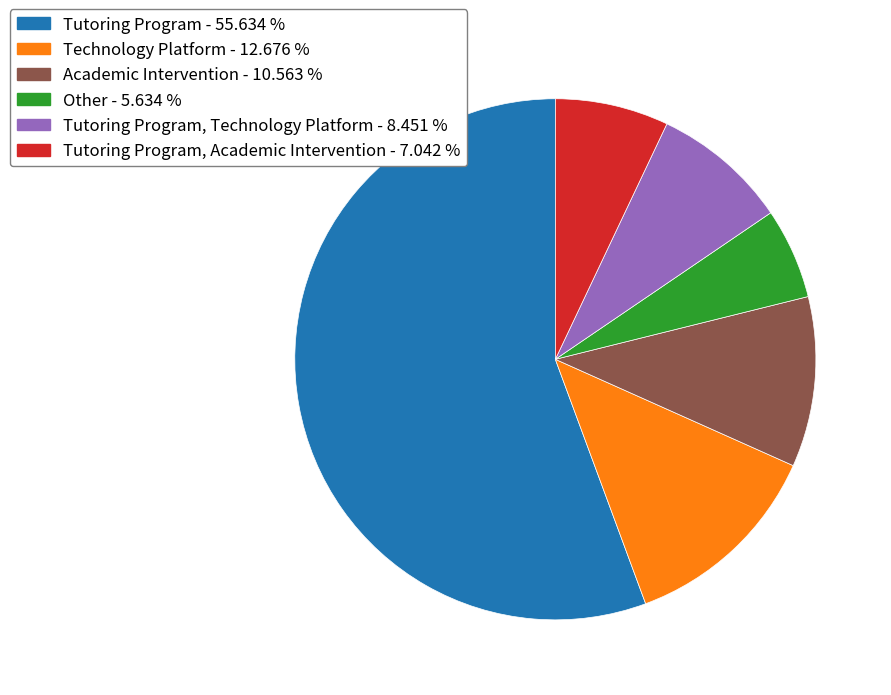

Which has a higher value, Other - 5.634 % or Technology Platform - 12.676 %?

Technology Platform - 12.676 %